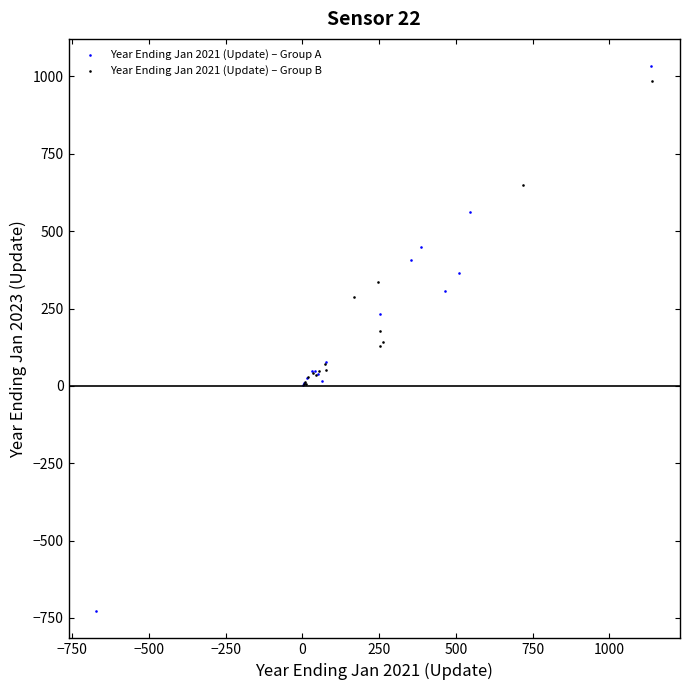

Which series has the widest spread of Y values?

Year Ending Jan 2021 (Update) – Group A